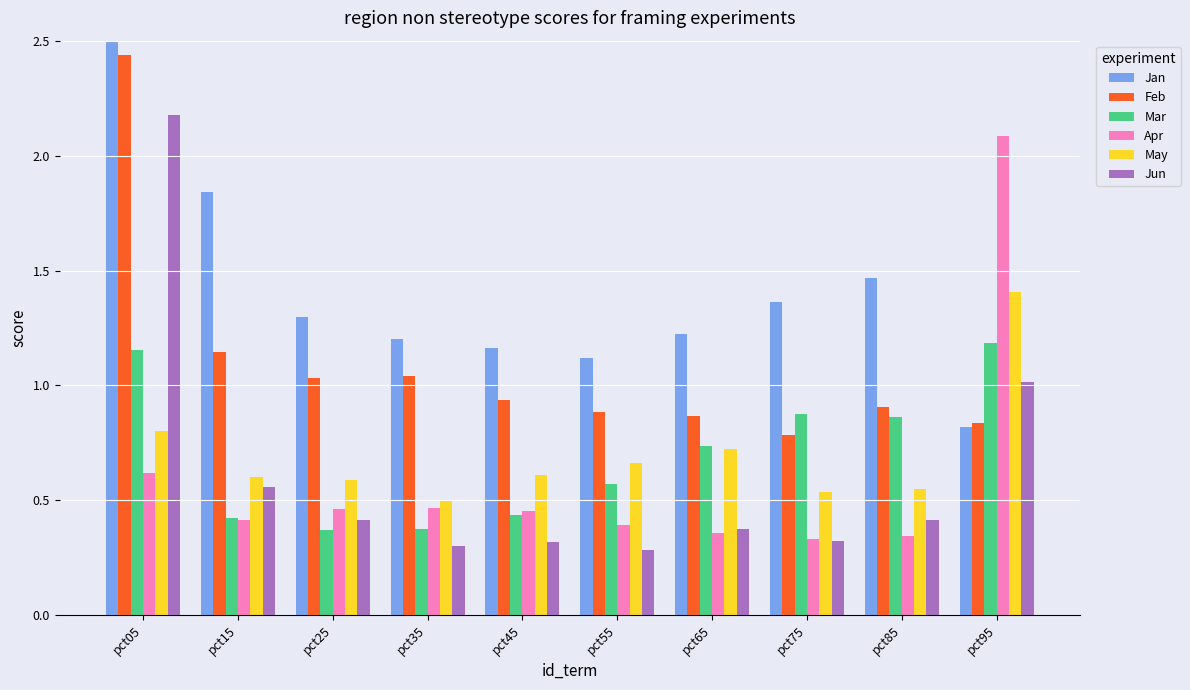

Which label corresponds to the largest value in the chart?

pct05